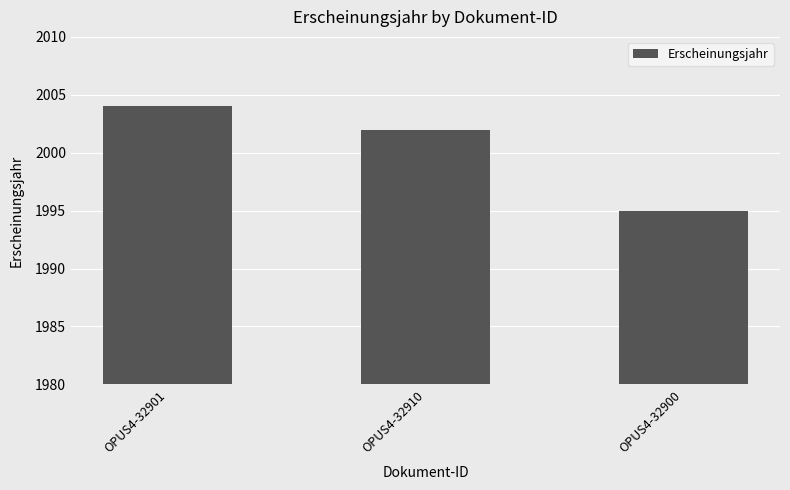

What is the difference between the maximum and second lowest values?

2